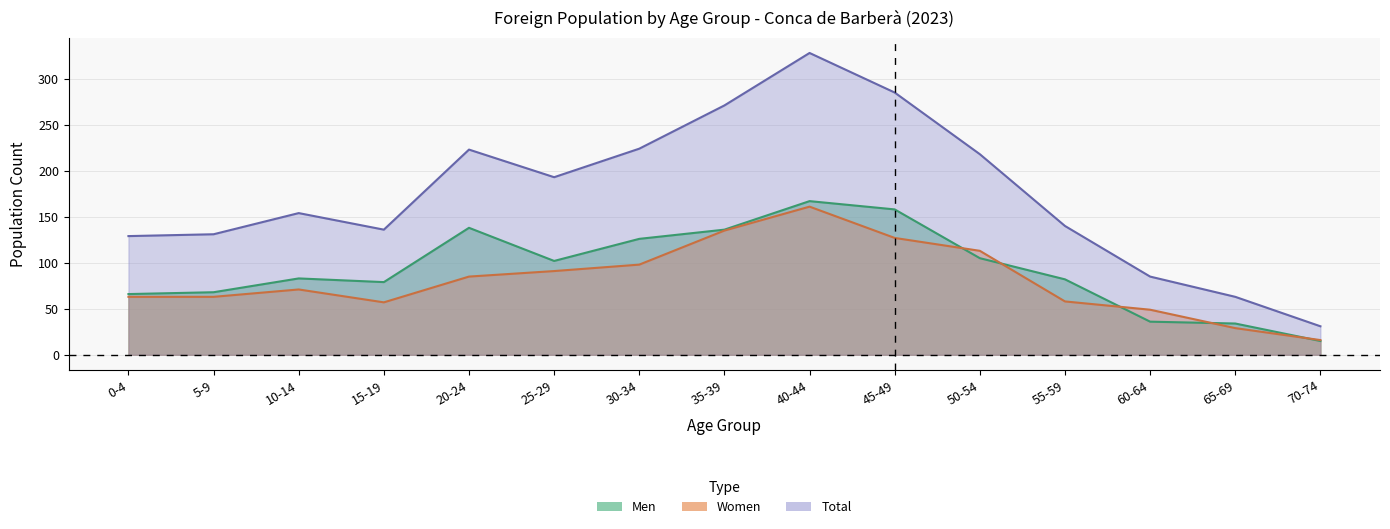

What is the maximum value shown in the chart?

328